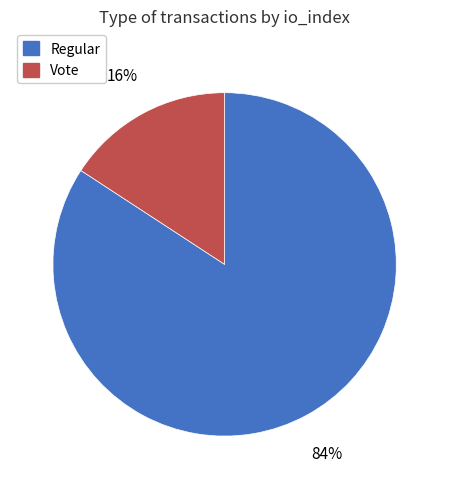

To the nearest percent, what portion does Regular represent?

84%